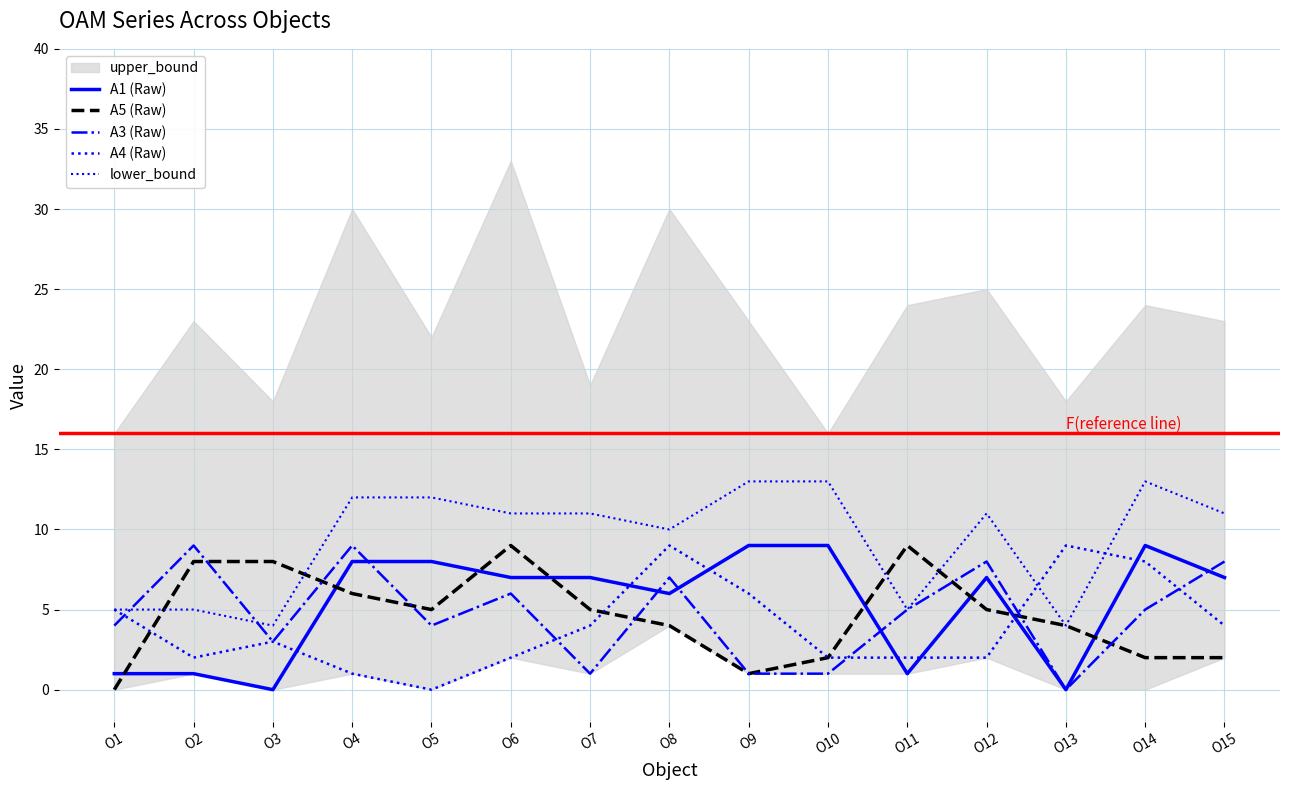

Where does the A5 (Raw) series first go above 5?

O2